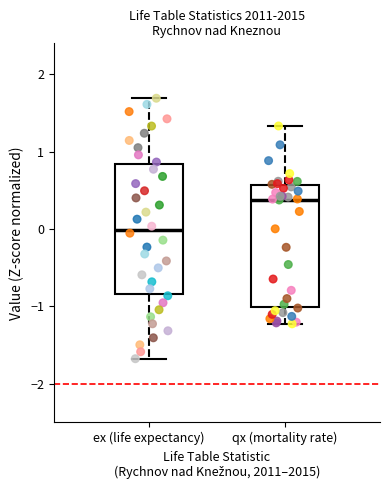

Where does the median line of the box for ex (life expectancy) sit on the y-axis? The values are not printed on the chart, so give them approximately, as read against the axis.

0.0